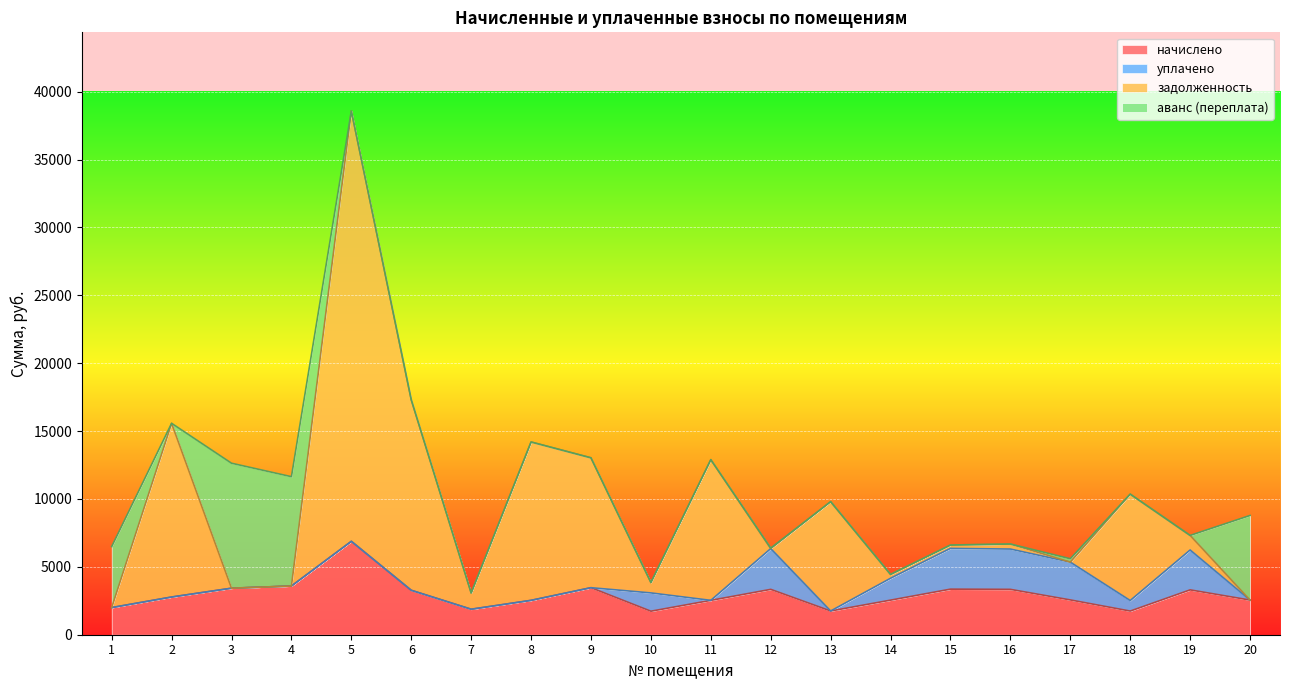

Between 7 and 19, which series saw the biggest shift?

уплачено